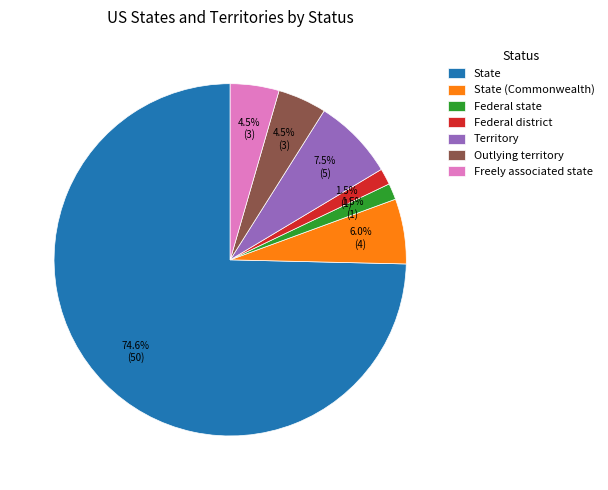

To the nearest percent, what is the difference between the largest and smallest slice percentages?

73%